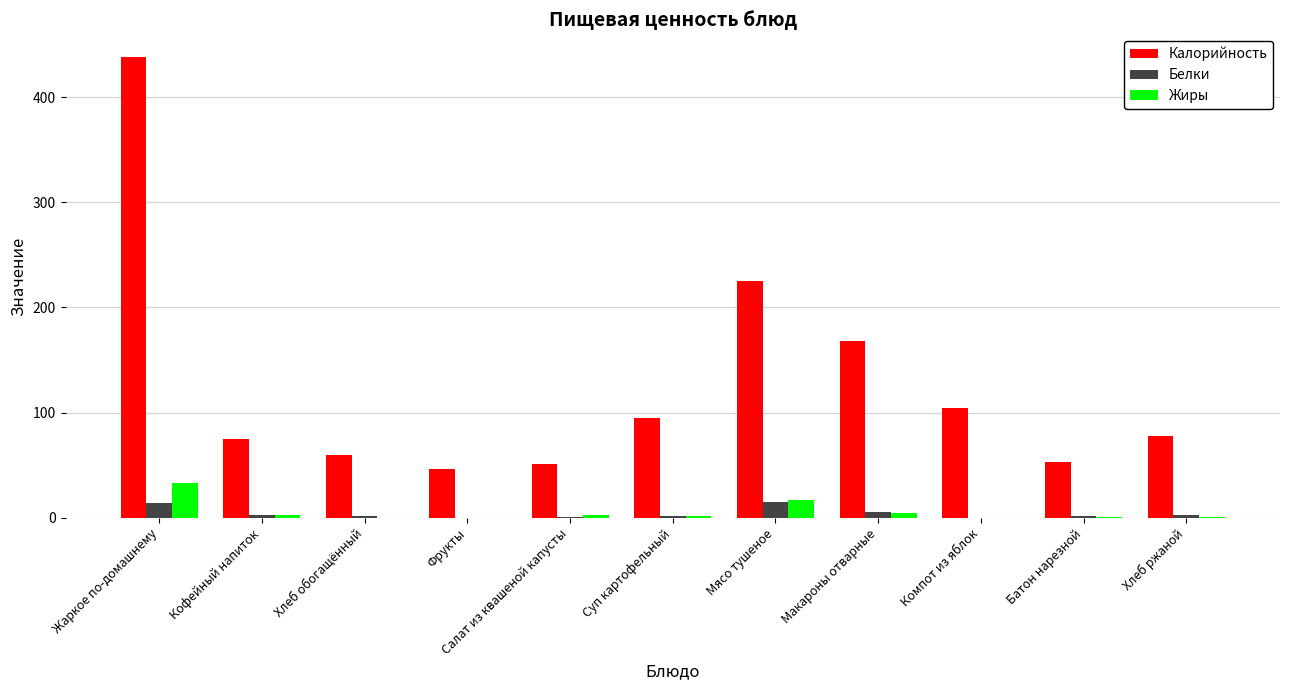

How many groups of bars are there?

11